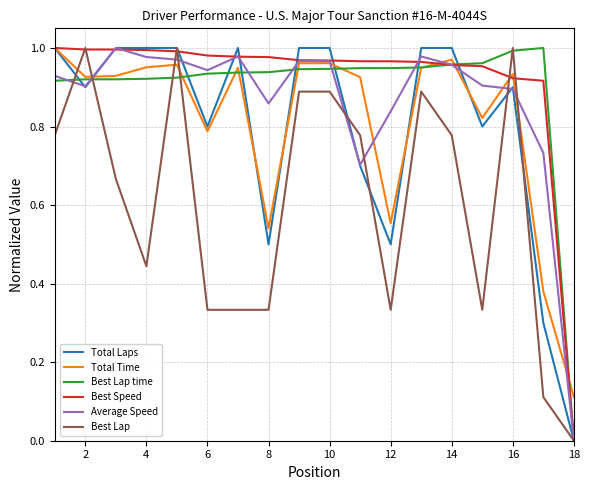

How many times do Best Lap and Total Time cross each other?

6